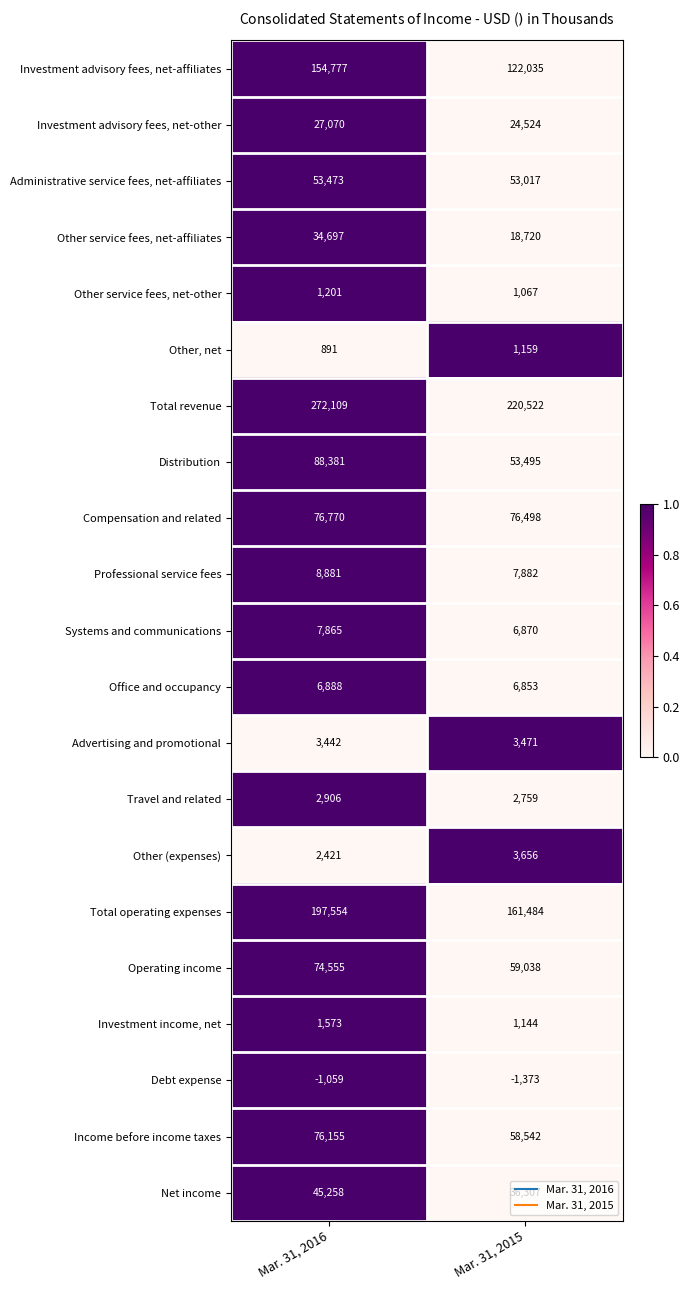

At which category does the chart reach its peak across all series?

Mar. 31, 2016